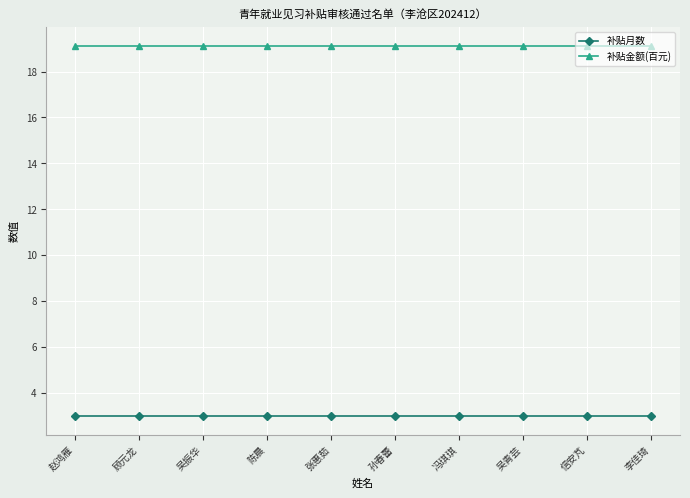

What position from the right is 冯琪琪?

4